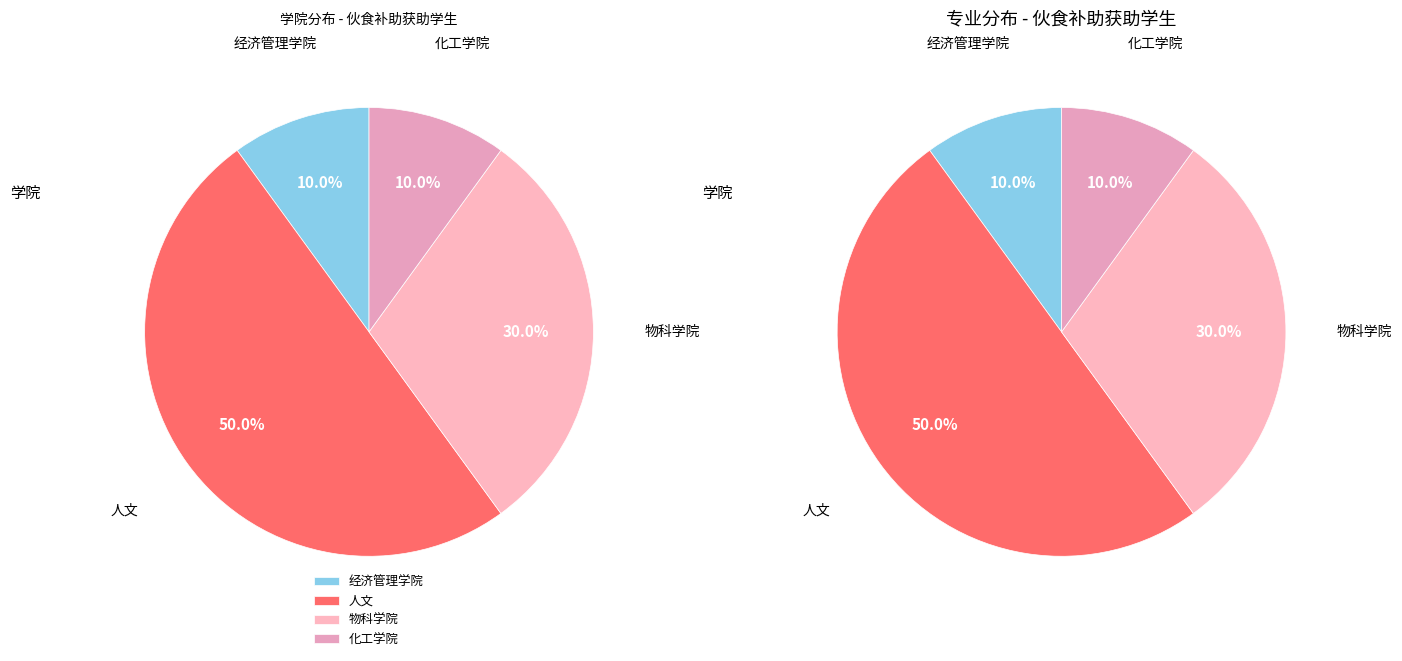

Count the number of slices in the pie.

4